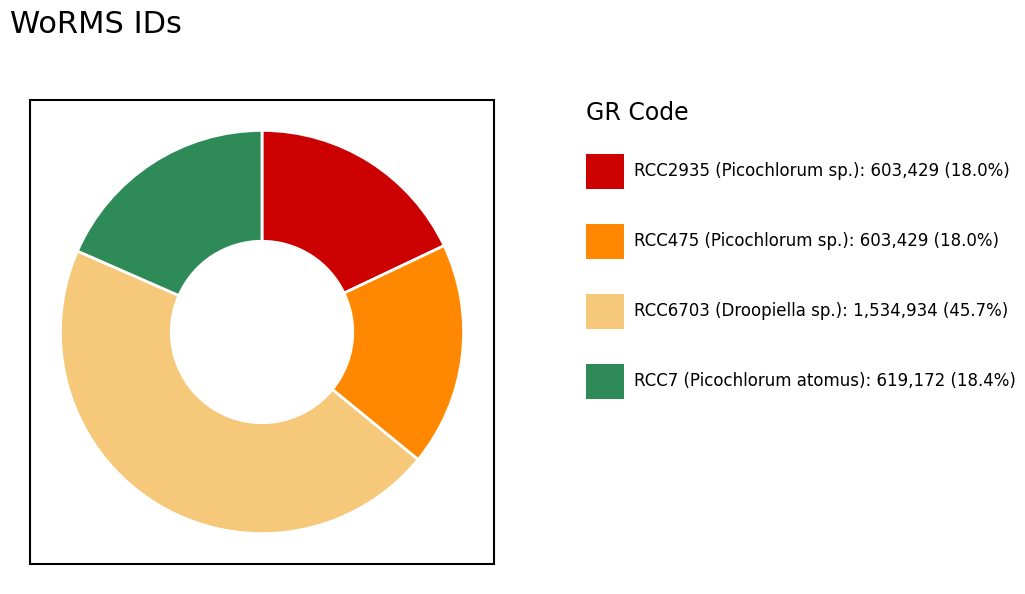

Does any single category account for the majority?

No